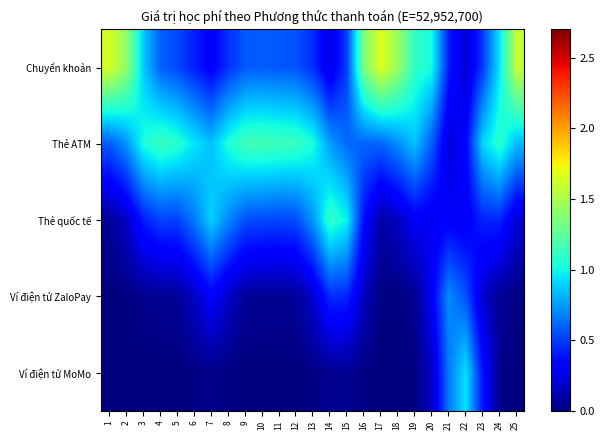

Between 7 and 11, which is larger?

11